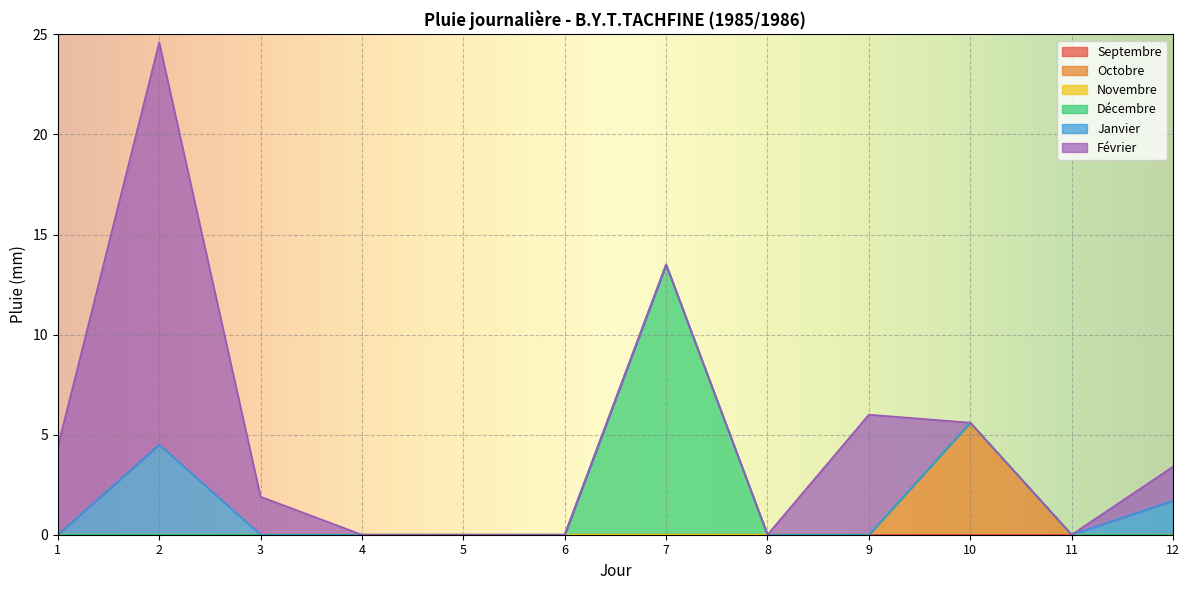

Which series has the largest total across all categories?

Février